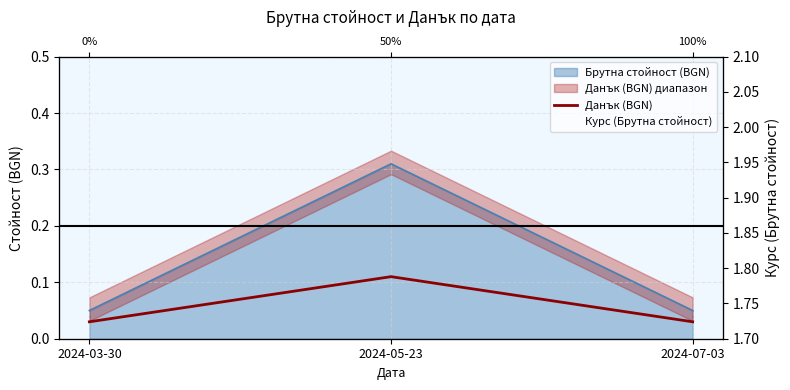

Which label corresponds to the largest value in the chart?

2024-05-23